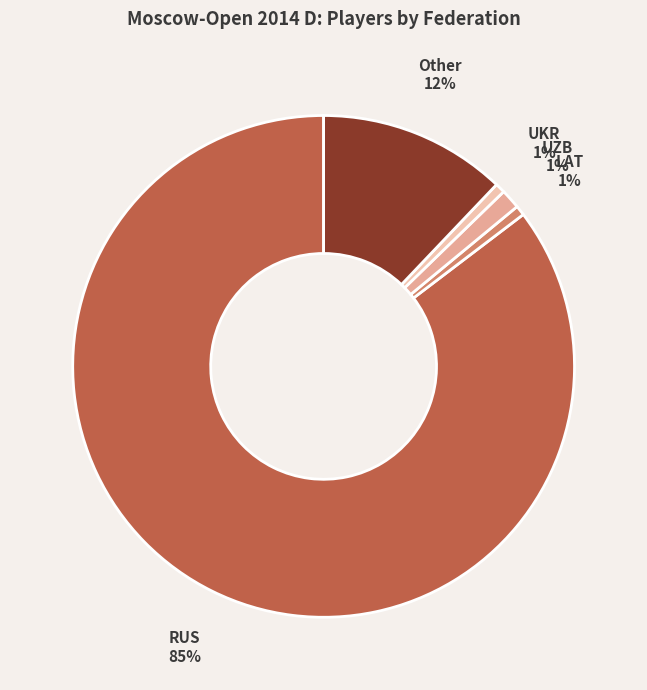

How many slices are in this pie chart?

5